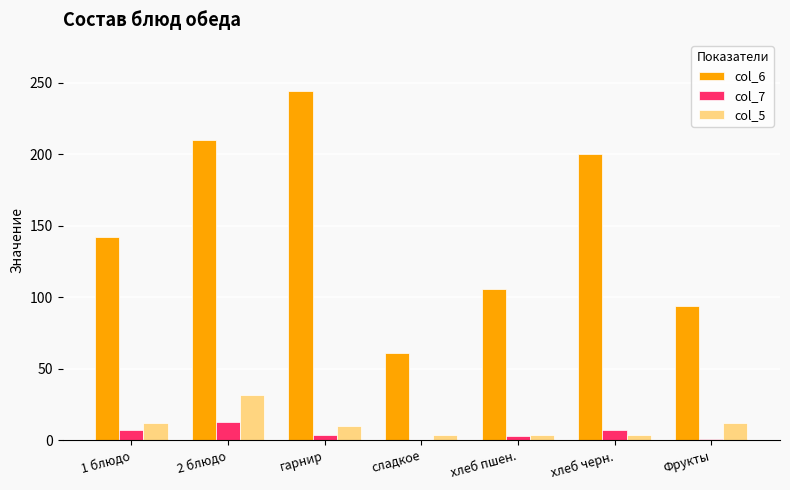

What are all the series names shown in the legend?

col_6, col_7, col_5